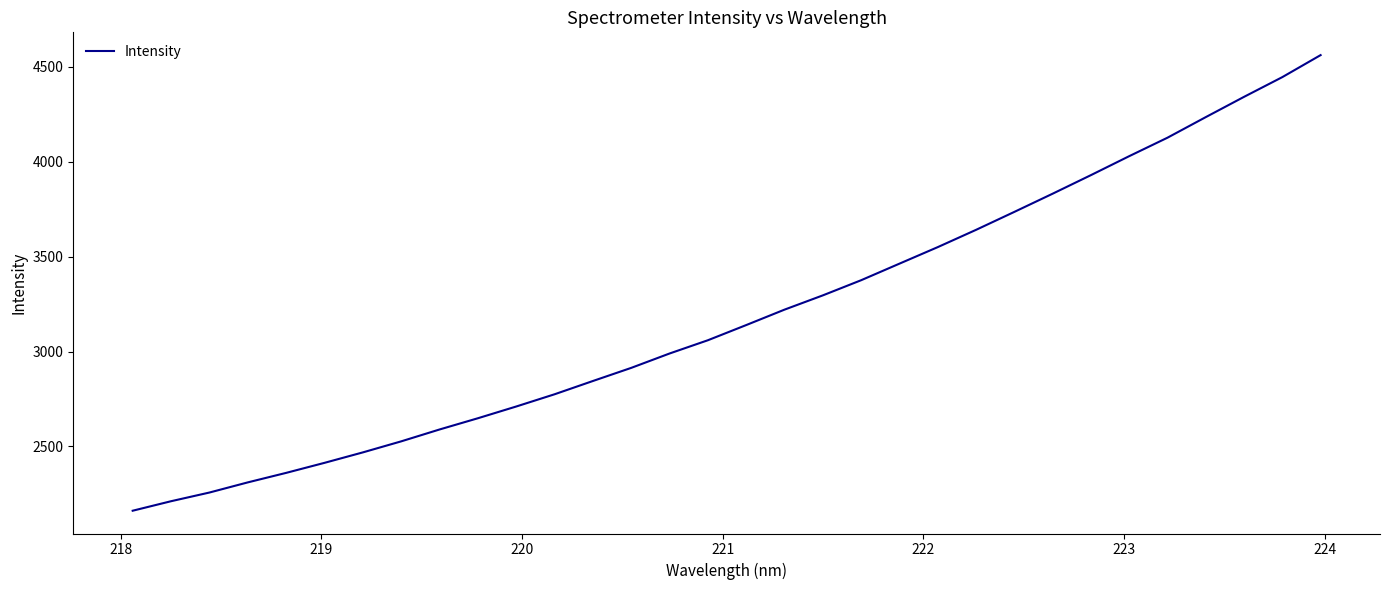

What is the smallest value displayed?

2161.6